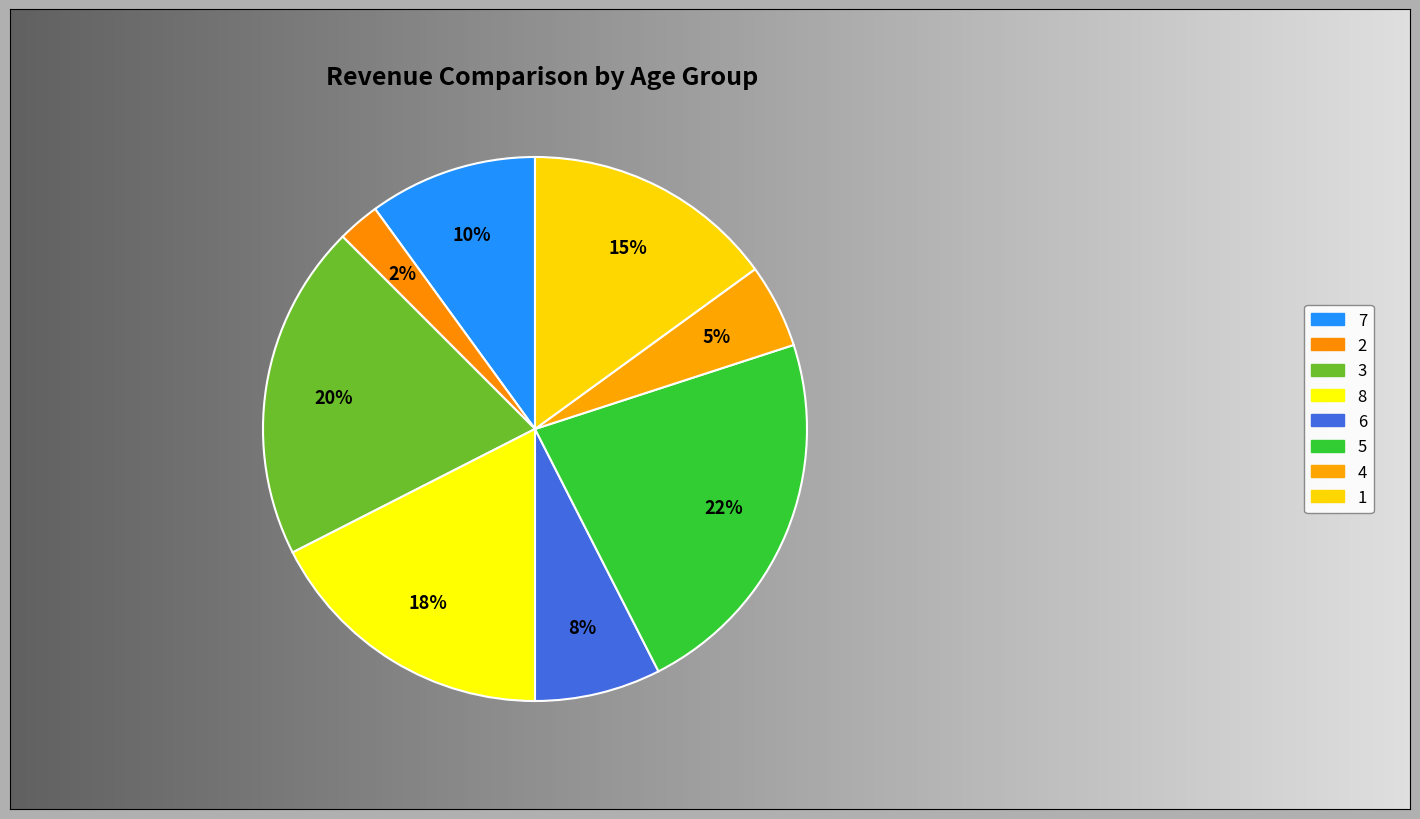

Is 8 the majority of the pie?

No